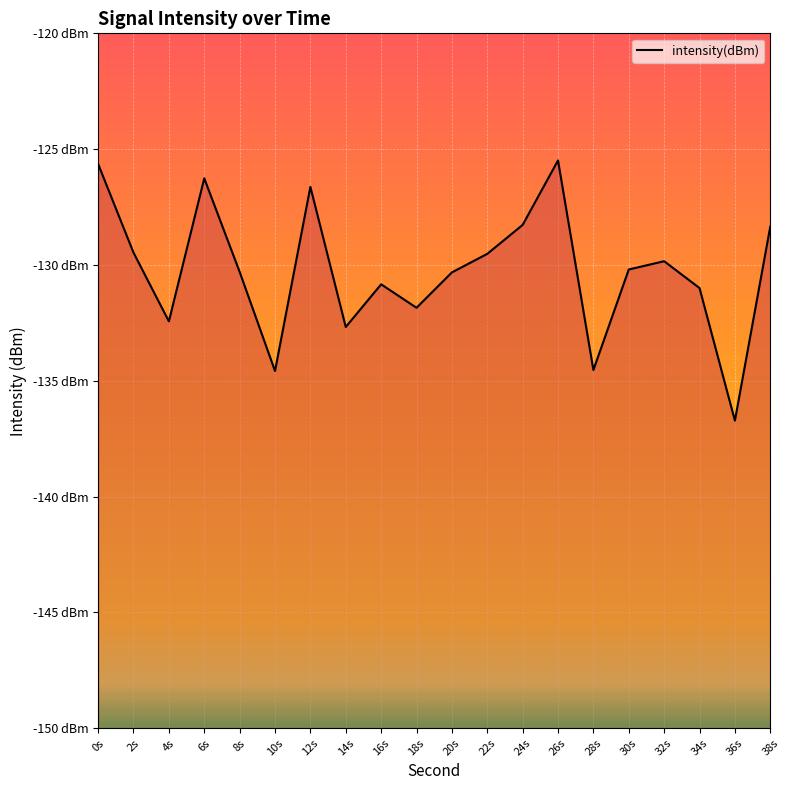

Where is the data nearest to the value -131?

34s